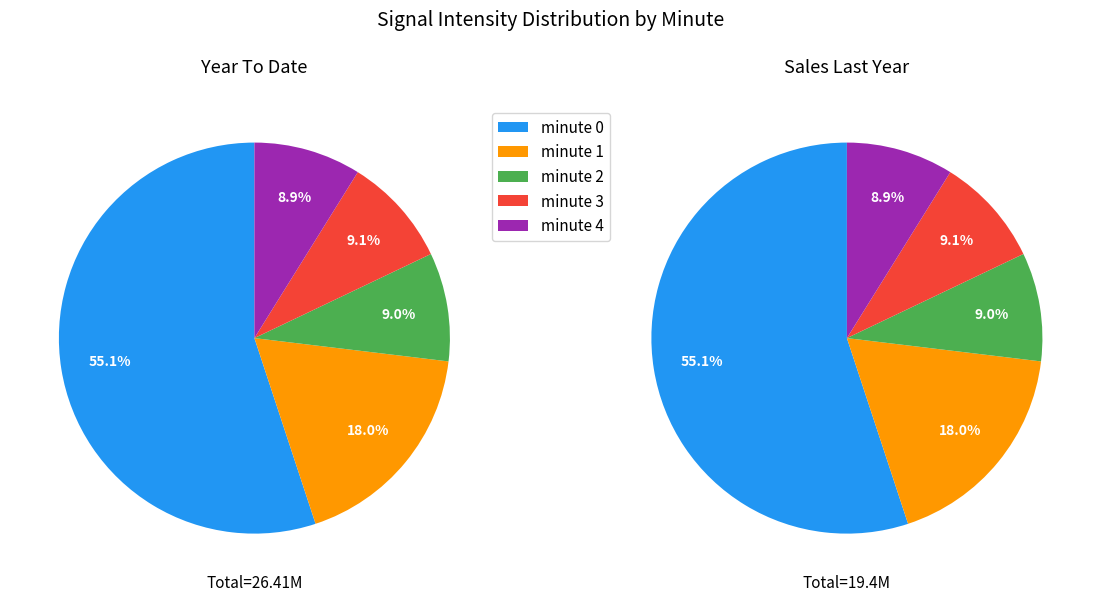

Which category has the smallest portion of the pie?

4